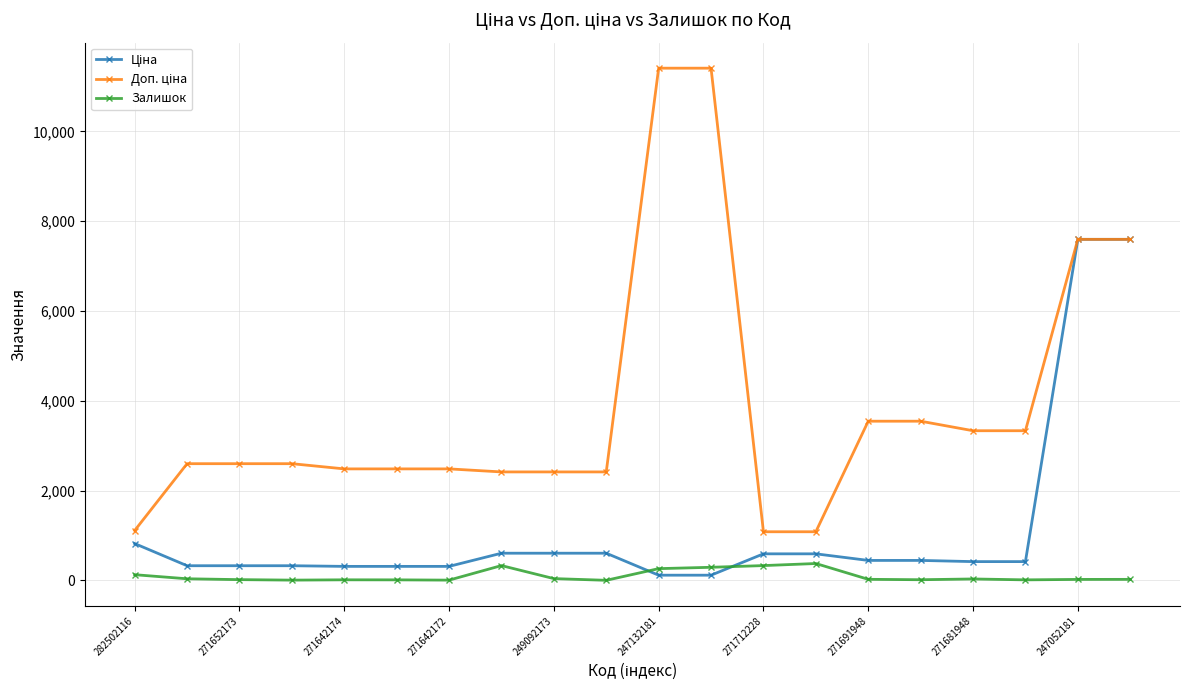

What is the greatest value displayed?

11410.0